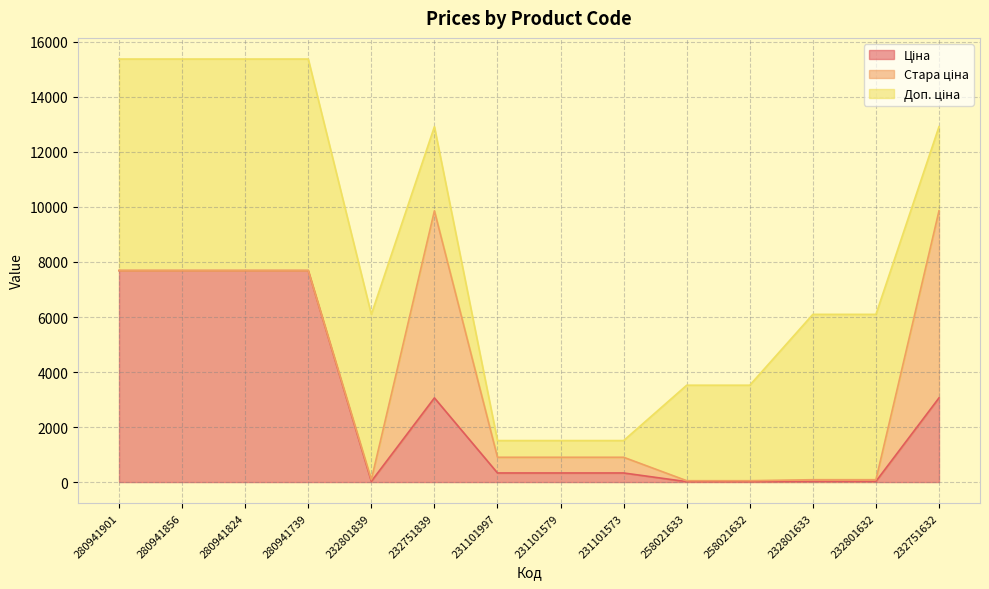

How many lines are shown in the chart?

3